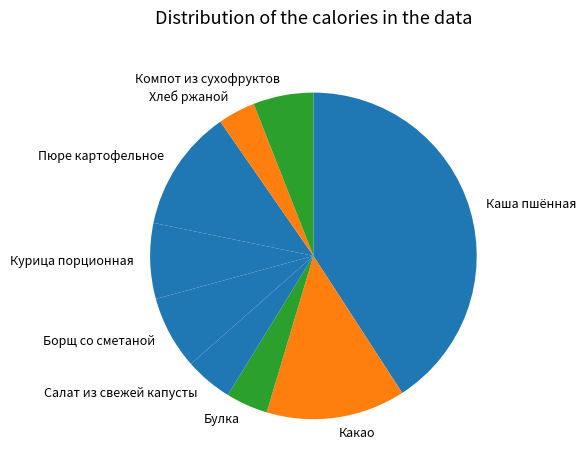

The Булка slice represents 4% of the pie. True or false?

True